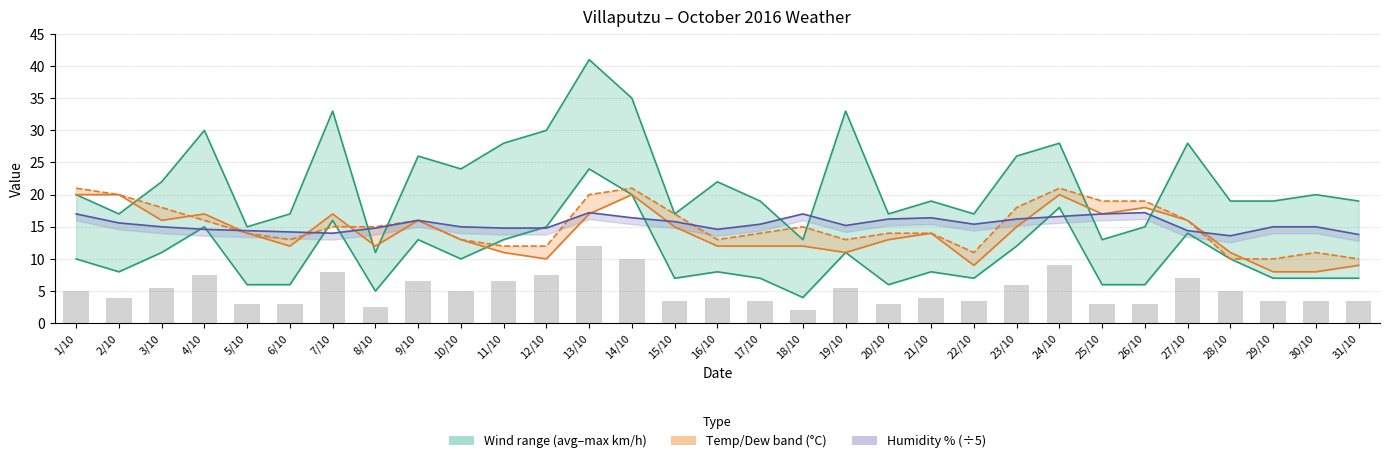

What is the label of the 26th bar from the right?

6/10